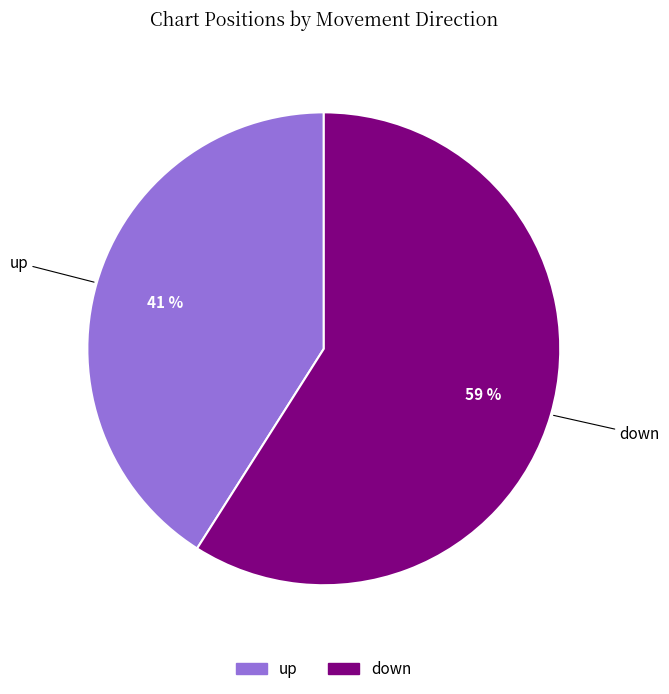

To the nearest percent, what percentage of the pie is down?

59%